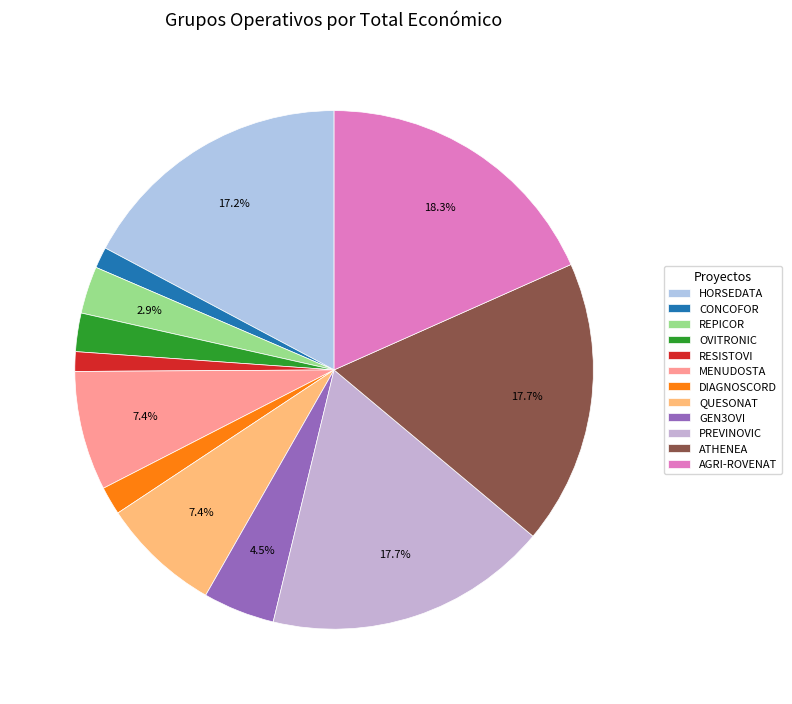

The MENUDOSTA slice represents 7% of the pie. True or false?

True